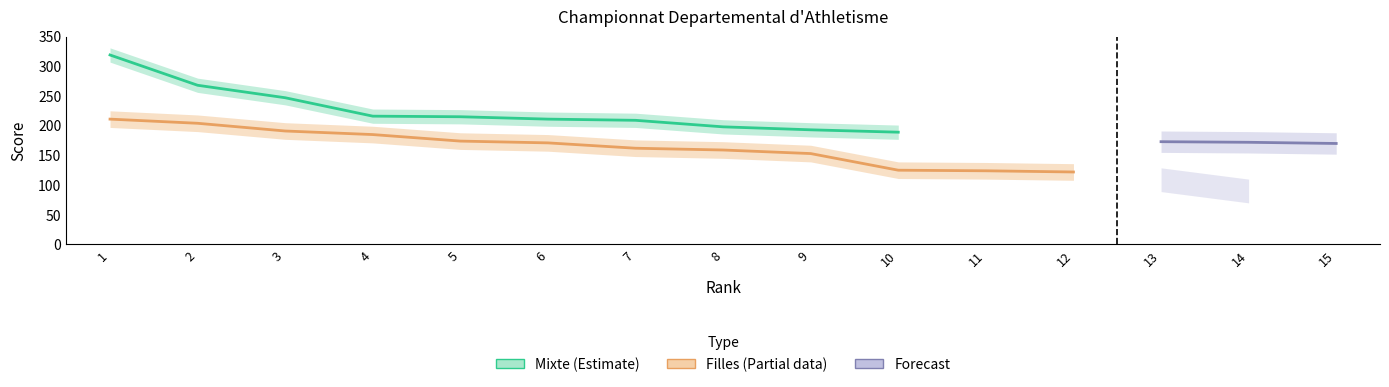

What is the greatest value displayed?

319